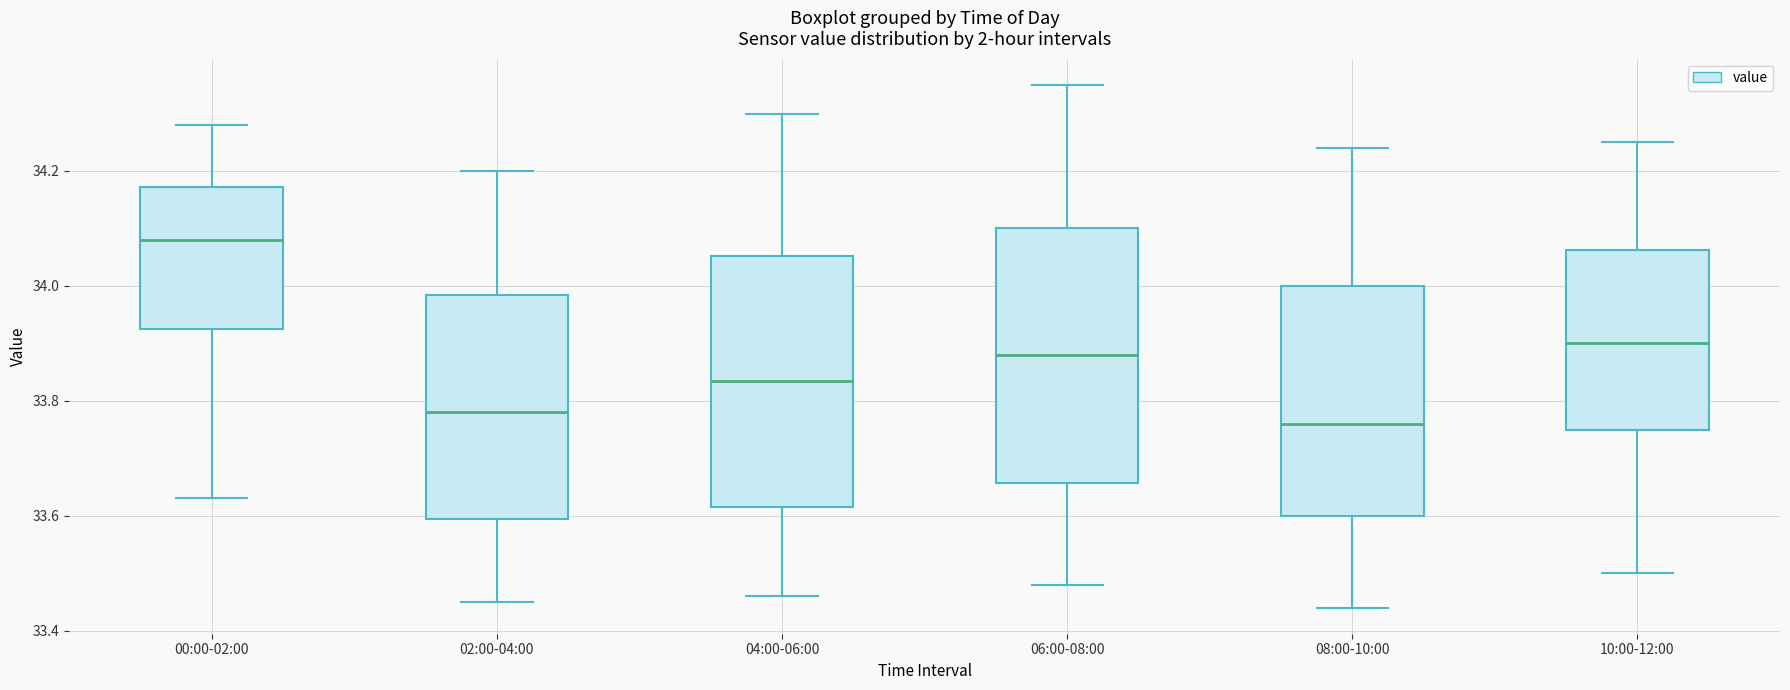

Reading left to right, transcribe this box plot: for each box, give where its median line is, the range the box spans, and where its two whiskers end, as read against the y-axis. The values are not printed on the chart, so give them approximately, as read against the axis.

00:00-02:00: median 34.08, box 33.92 to 34.18, whiskers 33.64 to 34.28
02:00-04:00: median 33.78, box 33.60 to 33.98, whiskers 33.46 to 34.20
04:00-06:00: median 33.84, box 33.62 to 34.06, whiskers 33.46 to 34.30
06:00-08:00: median 33.88, box 33.66 to 34.10, whiskers 33.48 to 34.36
08:00-10:00: median 33.76, box 33.60 to 34.00, whiskers 33.44 to 34.24
10:00-12:00: median 33.90, box 33.76 to 34.06, whiskers 33.50 to 34.26